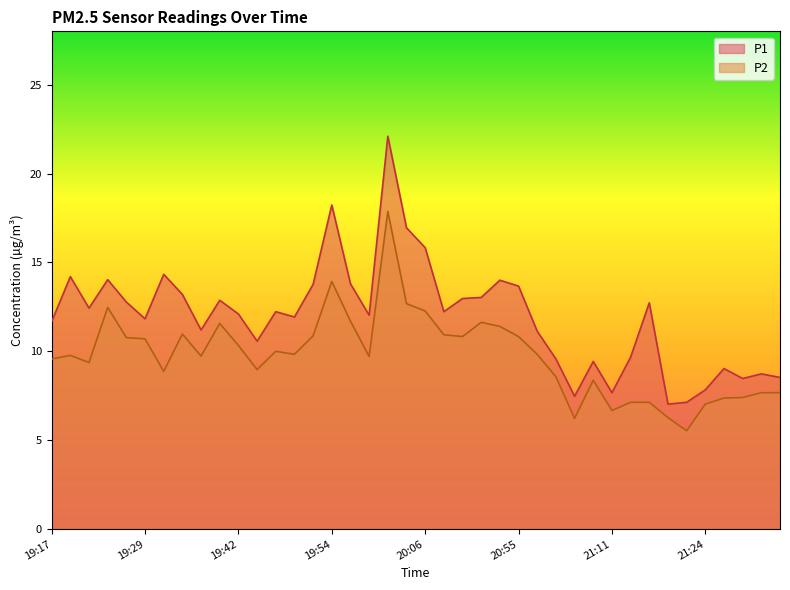

The P2 series shows 12.7 at 20:04. True or false?

True